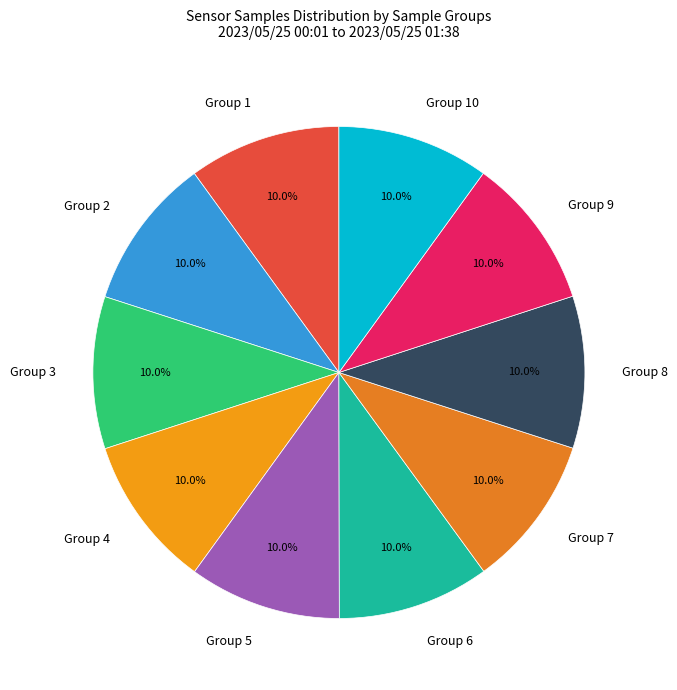

What is the ratio of the value at Group 6 to the value at Group 5?

1.0